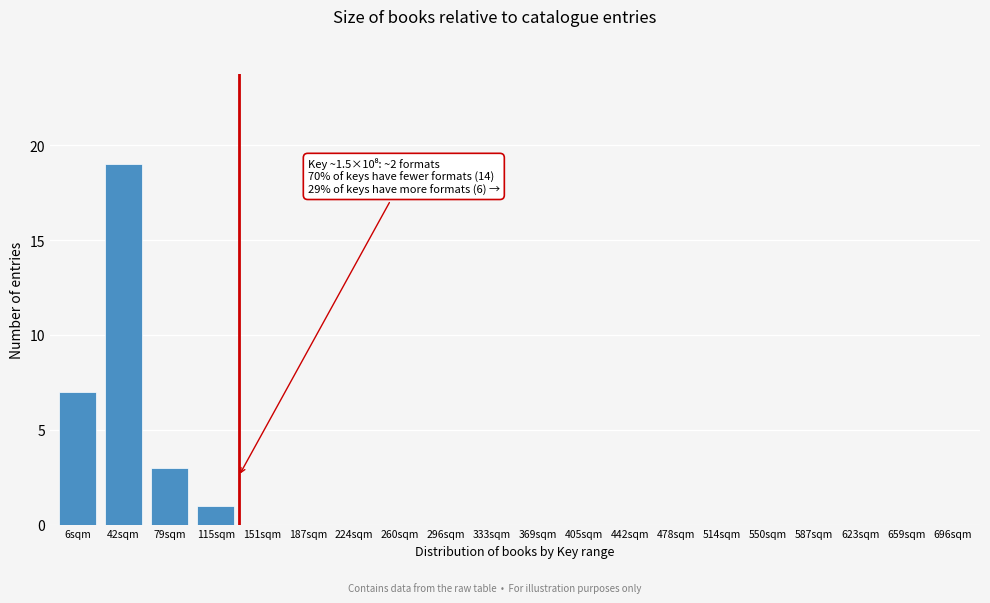

Reading right to left, list all the values displayed in this chart.

696sqm=0	659sqm=0	623sqm=0	587sqm=0	550sqm=0	514sqm=0	478sqm=0	442sqm=0	405sqm=0	369sqm=0	333sqm=0	296sqm=0	260sqm=0	224sqm=0	187sqm=0	151sqm=0	115sqm=1	79sqm=3	42sqm=19	6sqm=7